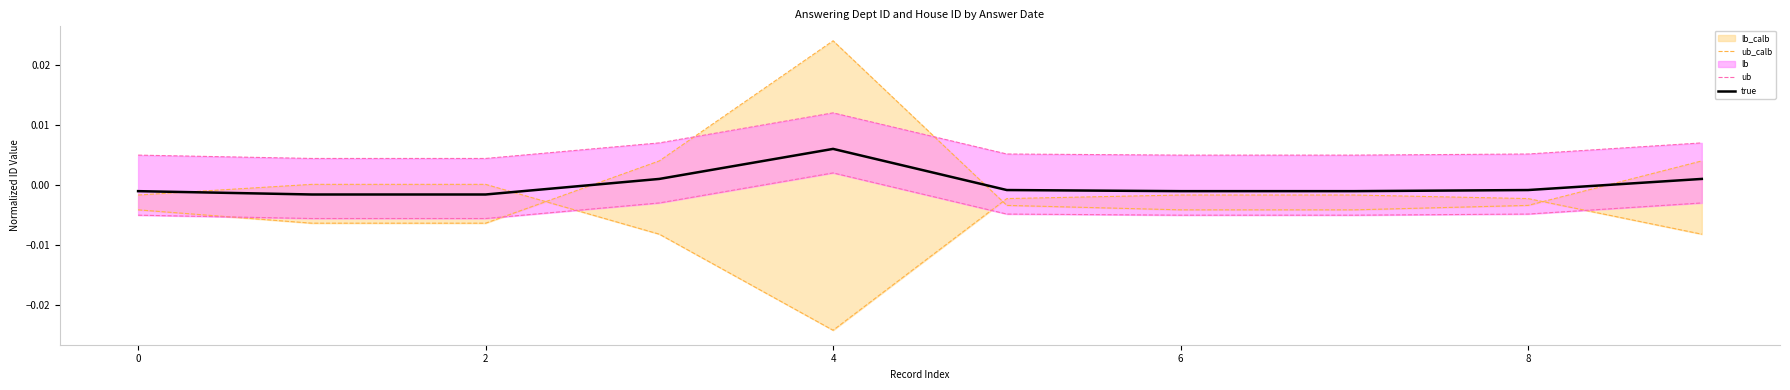

Which has a higher value, 4 or 9?

4